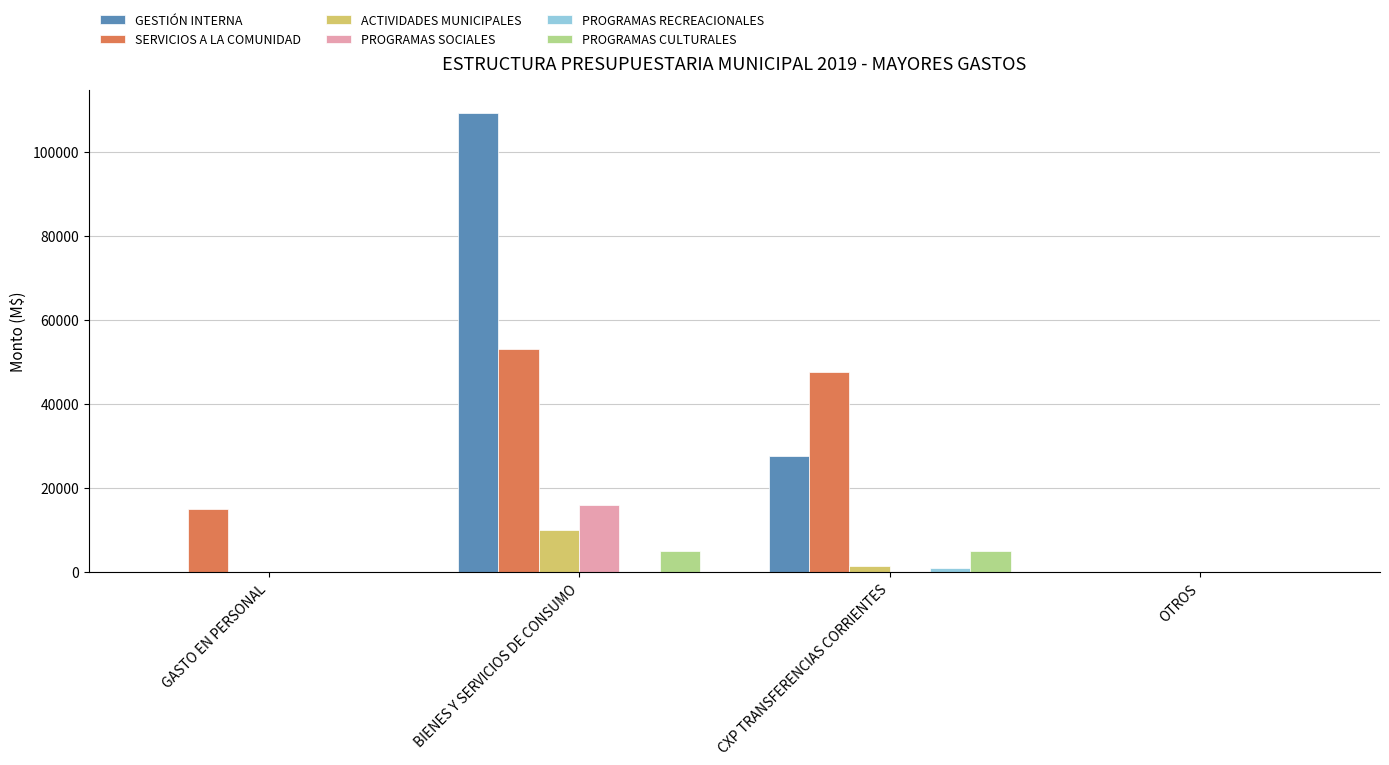

Between GASTO EN PERSONAL and BIENES Y SERVICIOS DE CONSUMO, which series saw the biggest shift?

GESTIÓN INTERNA